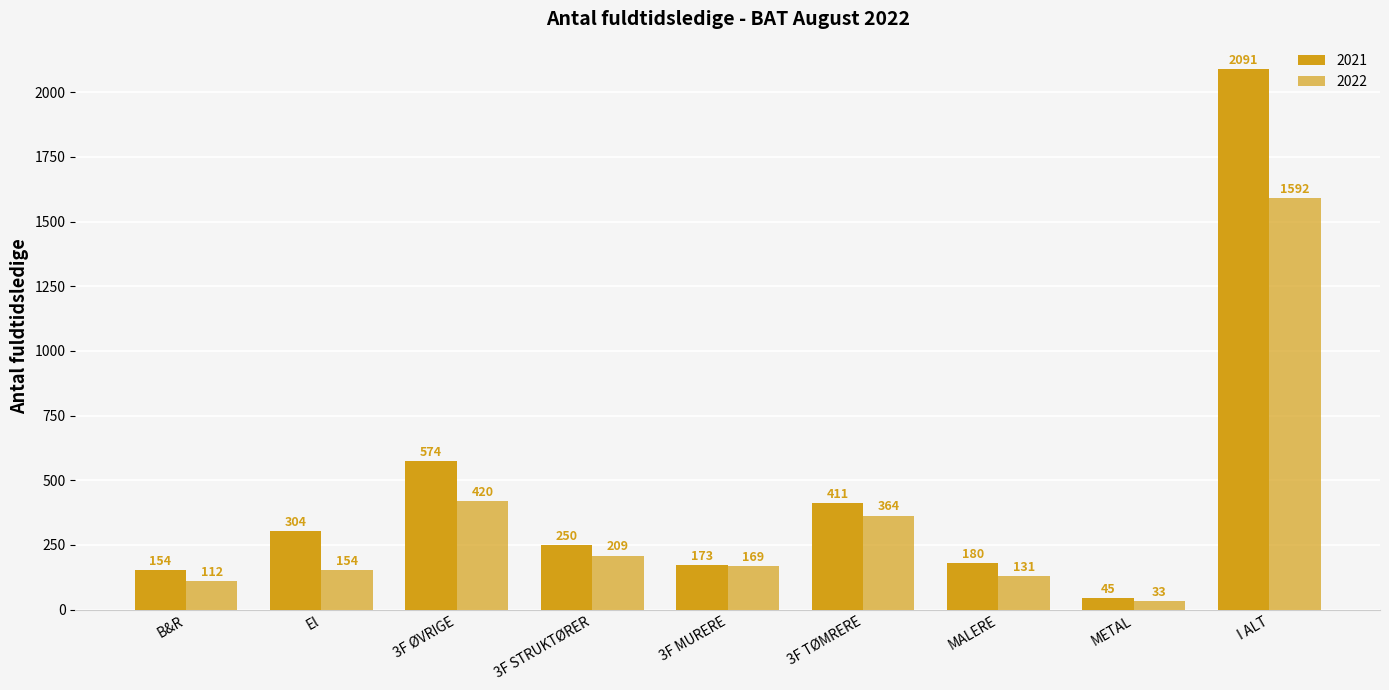

How many data points in 2022 are above 169?

5